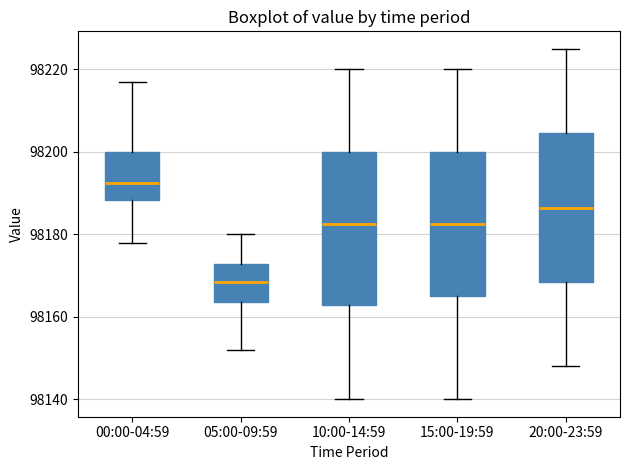

Where is the upper edge of the box for 05:00-09:59 on the y-axis? The values are not printed on the chart, so give them approximately, as read against the axis.

98172